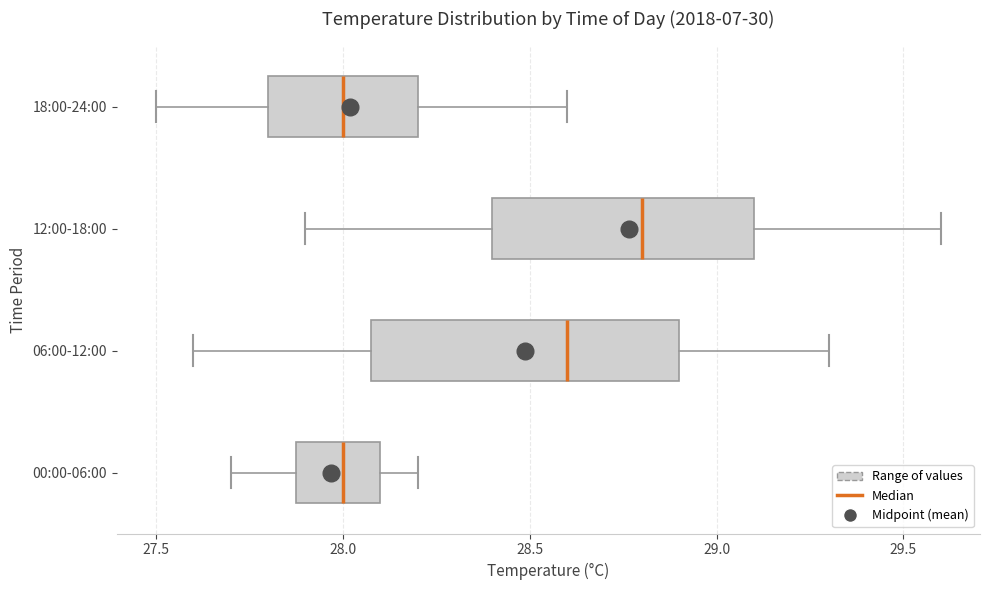

Which box is the widest, from its left edge to its right edge?

06:00-12:00